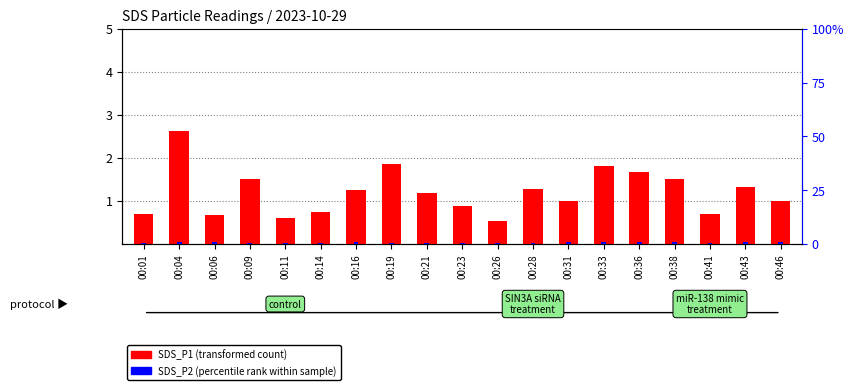

Which series changed the most between 00:04 and 00:33?

SDS_P1 (transformed count)